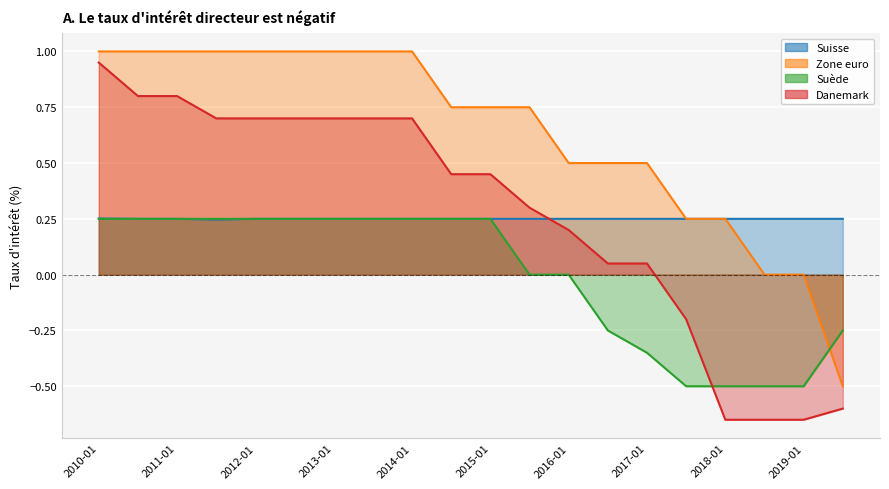

Where is the first local minimum for Suisse?

2011-07